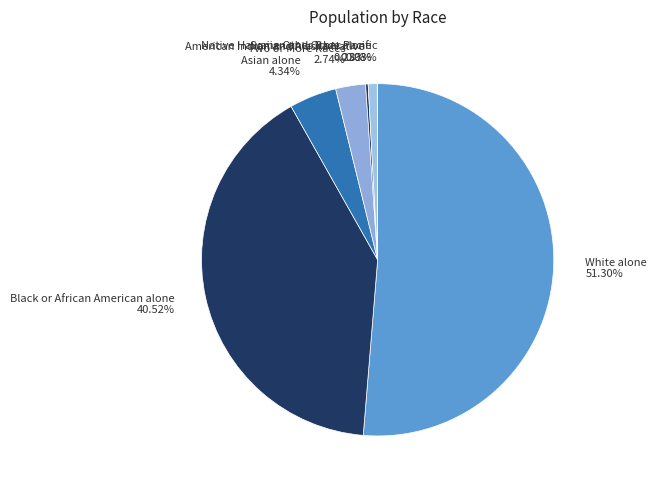

True or false: Some Other Race alone accounts for 11% of the total.

False